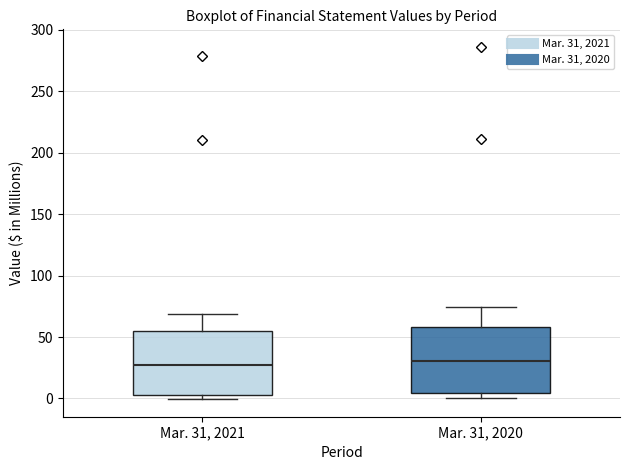

Where is the upper edge of the box for Mar. 31, 2021 on the y-axis? The values are not printed on the chart, so give them approximately, as read against the axis.

55